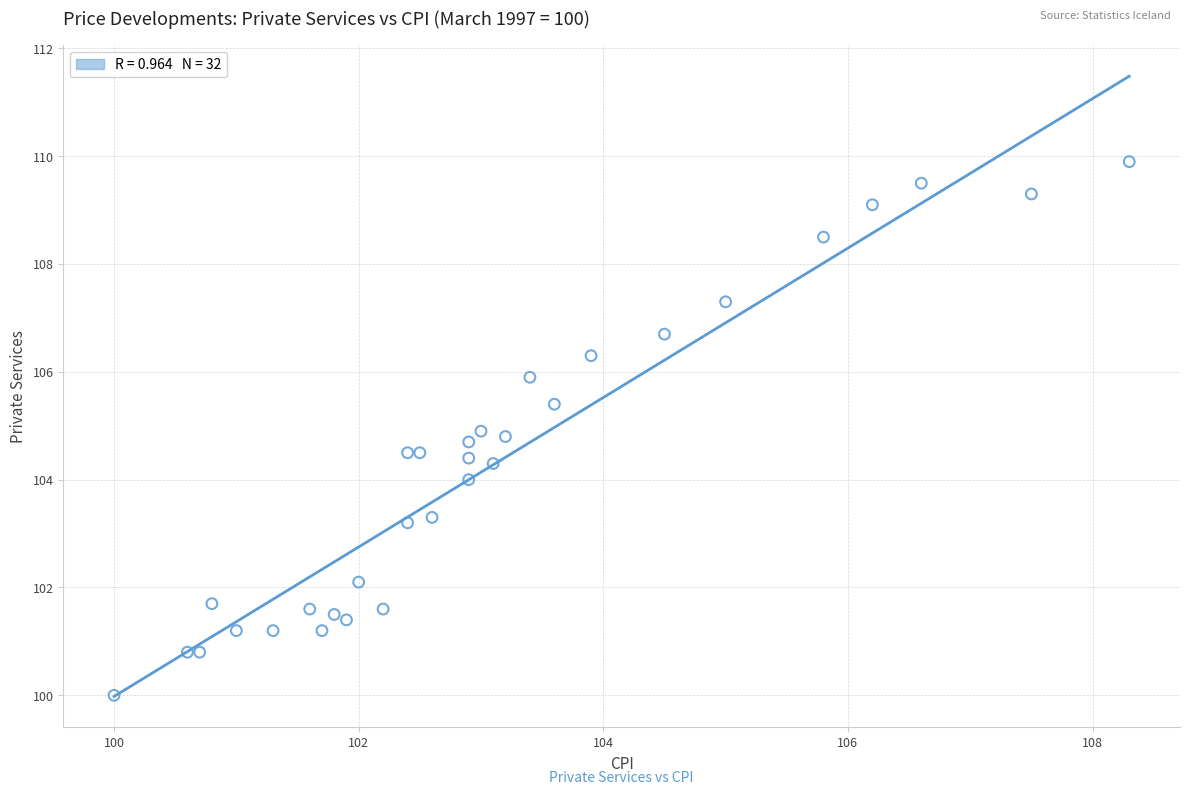

What is the range of X values (max minus min)?

8.3